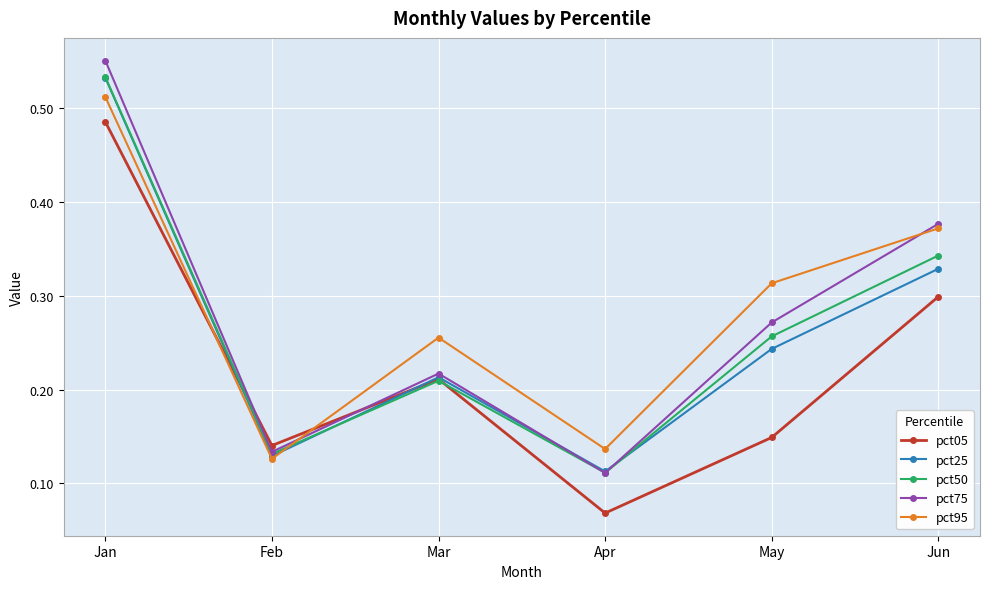

The value of pct50 at Feb is 0.2. True or false?

False